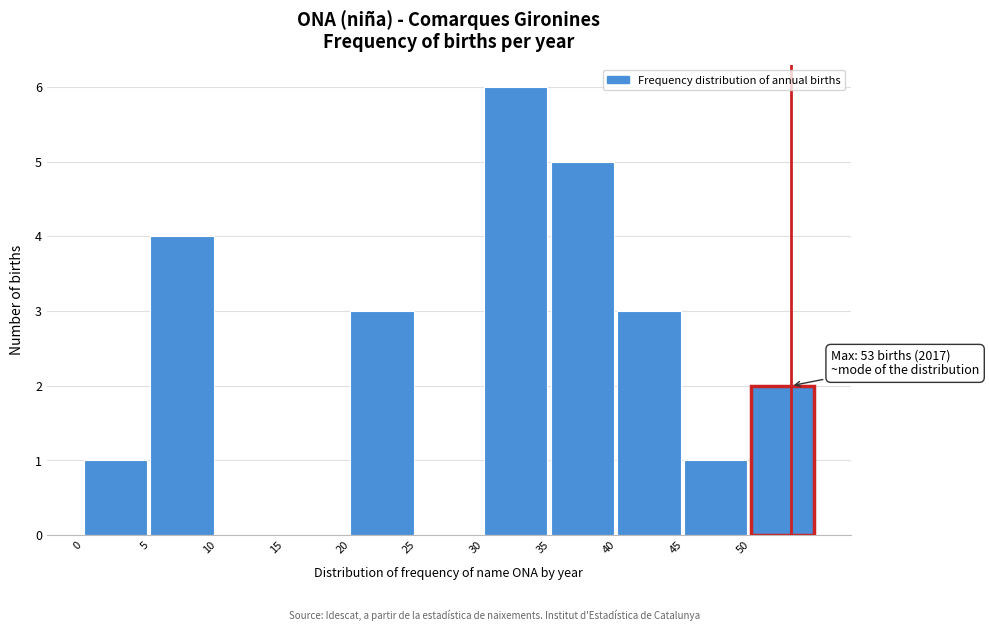

Over which range of the x-axis is the bar tallest?

30 to 35